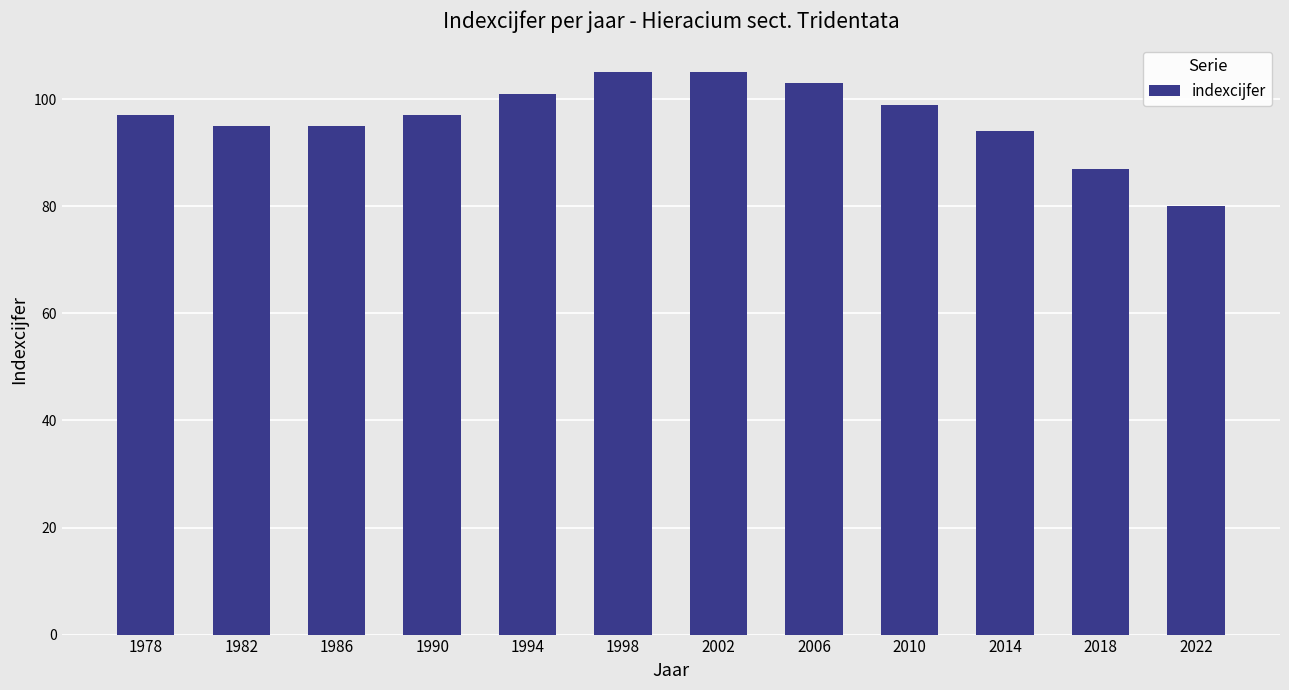

Reading left to right, what are all the values shown in this chart?

97	95	95	97	101	105	105	103	99	94	87	80